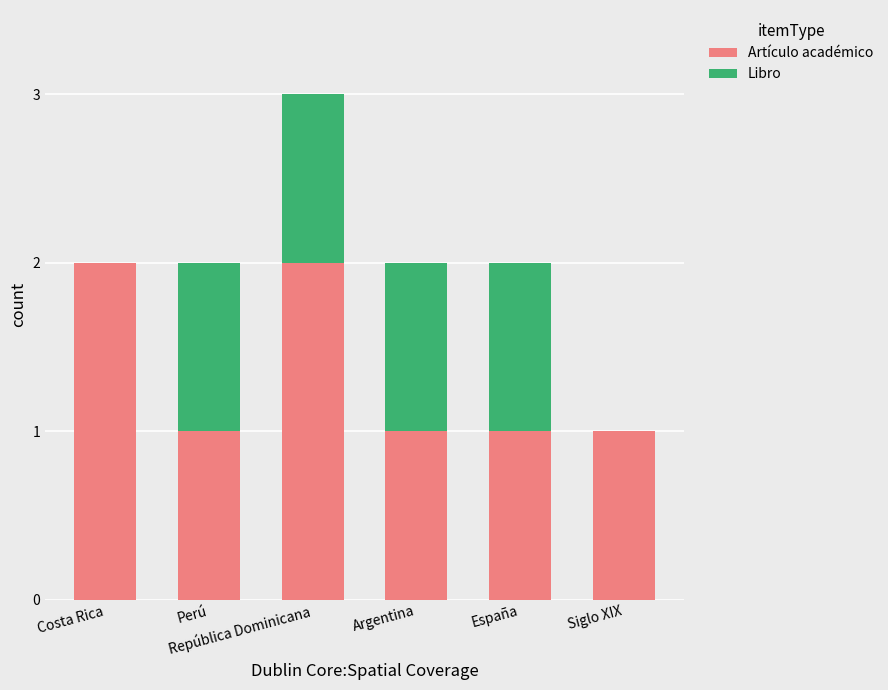

What is the total value across all series at Costa Rica?

2